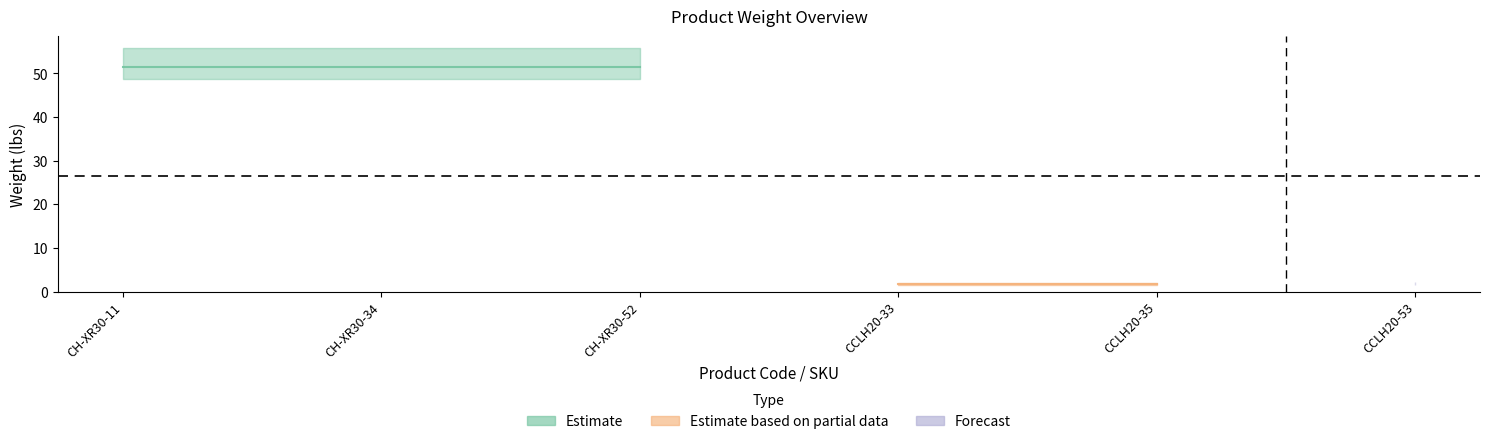

What is the sum of the Net Weight (lbs) values at CH-XR30-34 and CH-XR30-11?

102.8